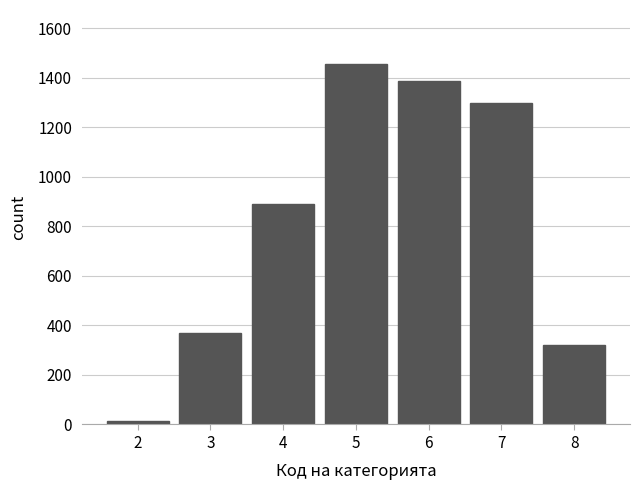

Reading left to right, list all the values displayed in this chart.

2=14	3=371	4=890	5=1456	6=1389	7=1298	8=321